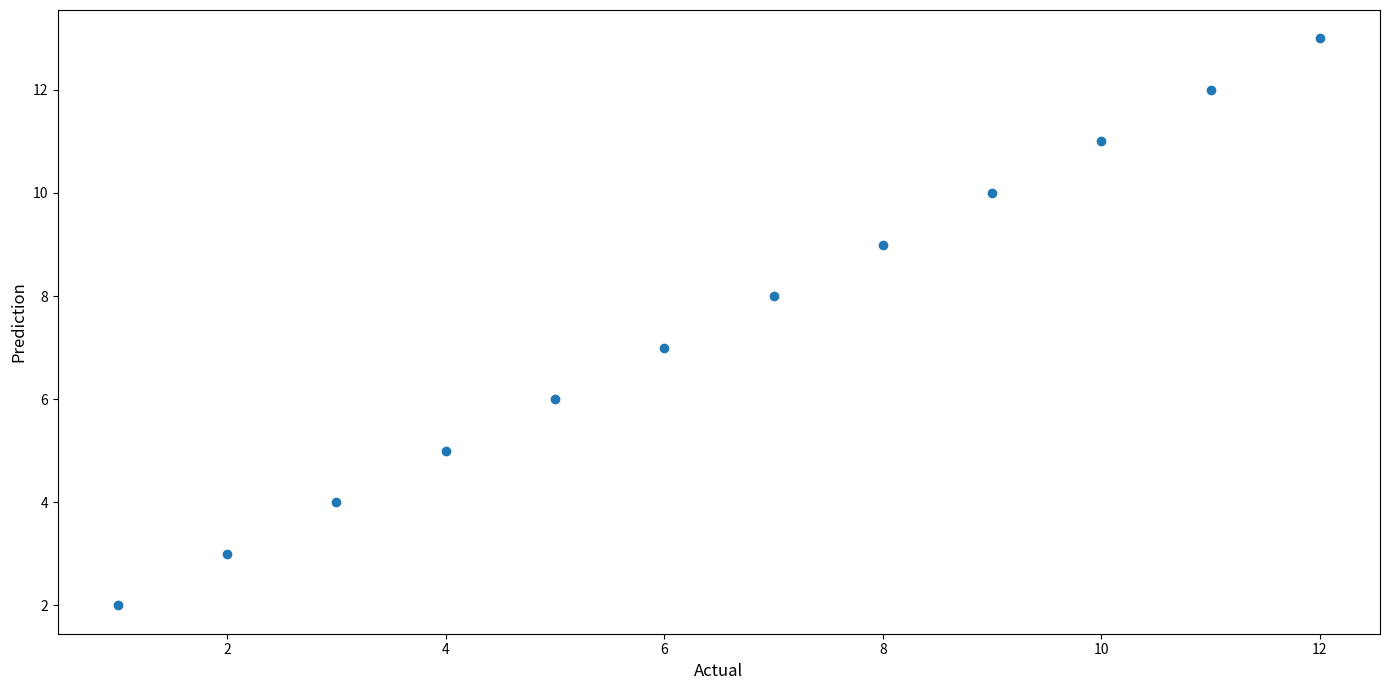

What is the average Y value?

8